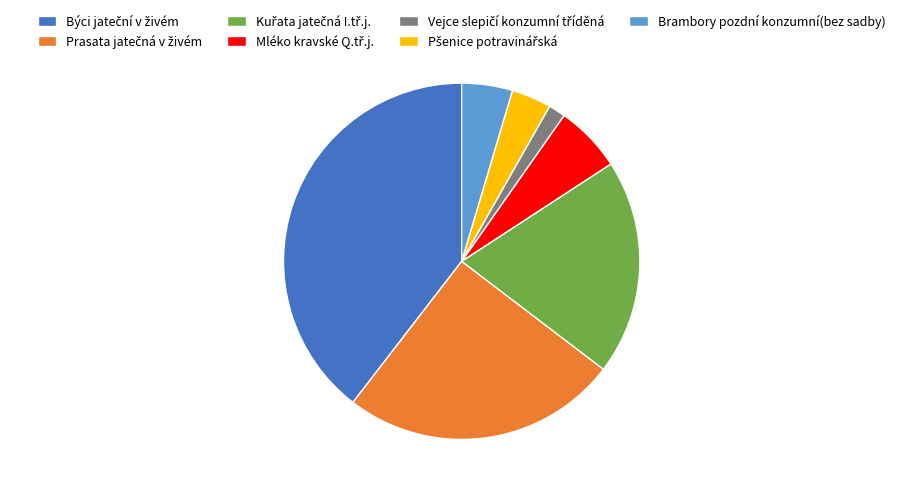

Is there a majority slice in this chart?

No